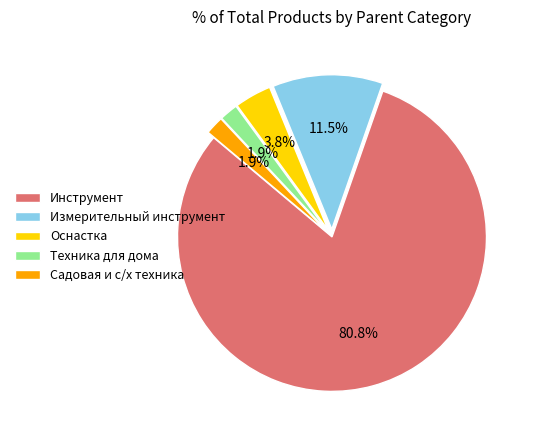

How many segments does this pie chart have?

5